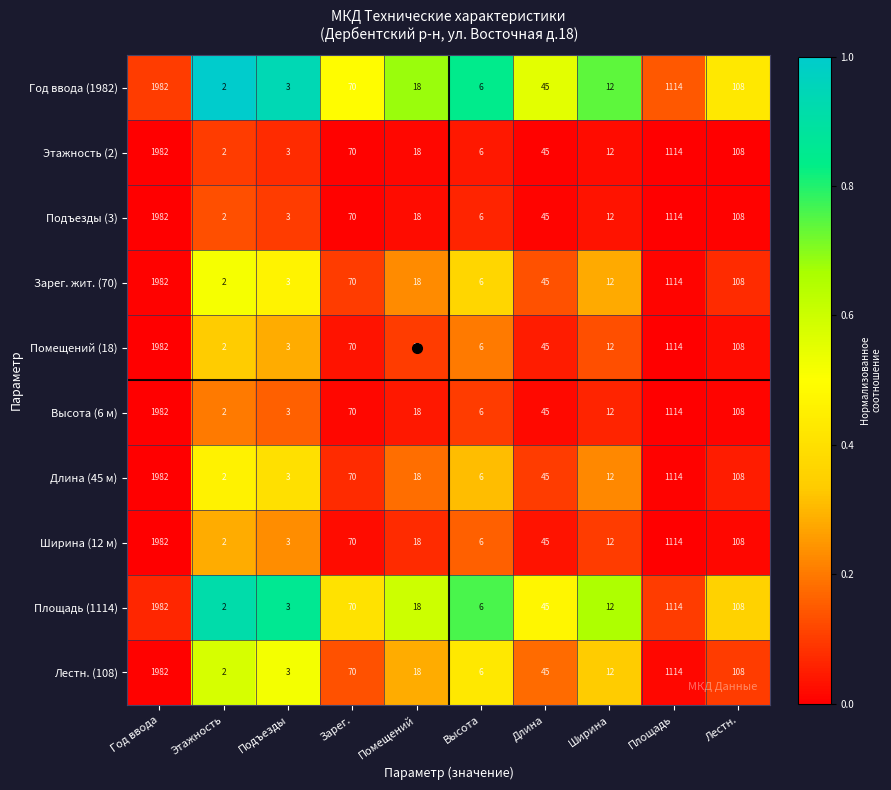

What is the difference between the Лестн. (108) values at Длина and Год ввода?

1937